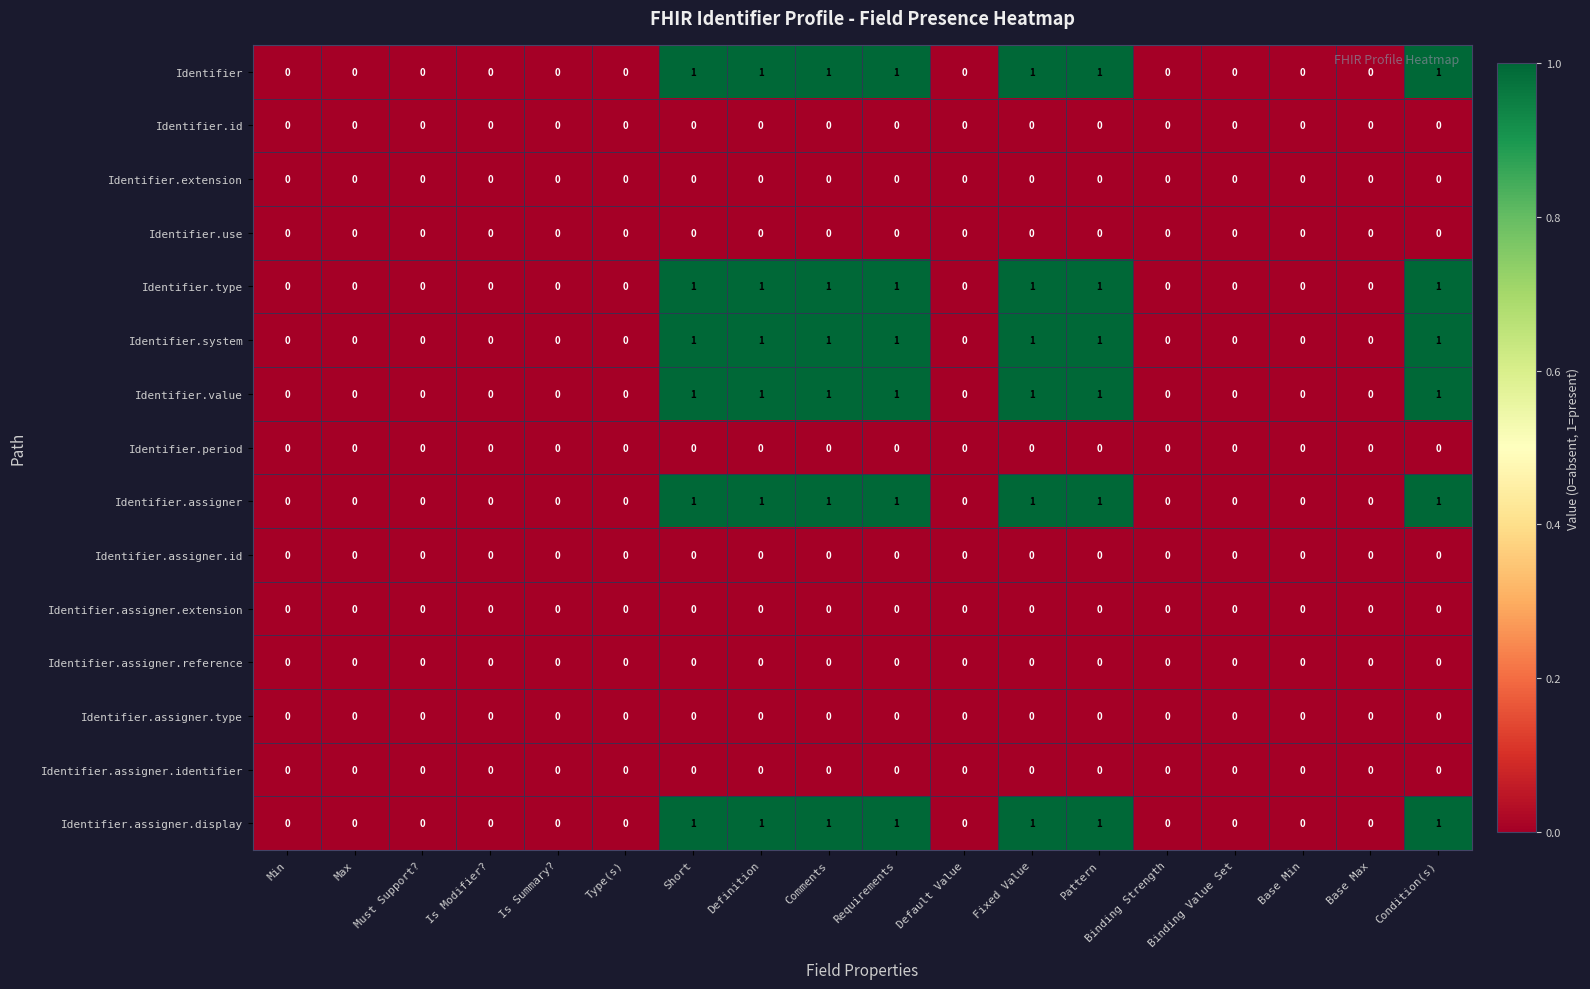

True or false: Identifier.assigner.id has a value of 0 at Short.

True